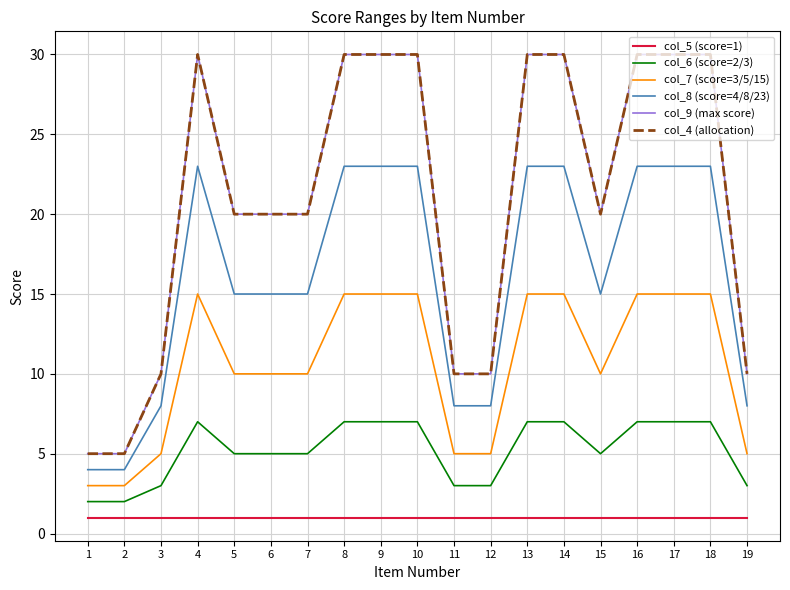

Where is col_8 (score=4/8/23) nearest to the value 13?

5